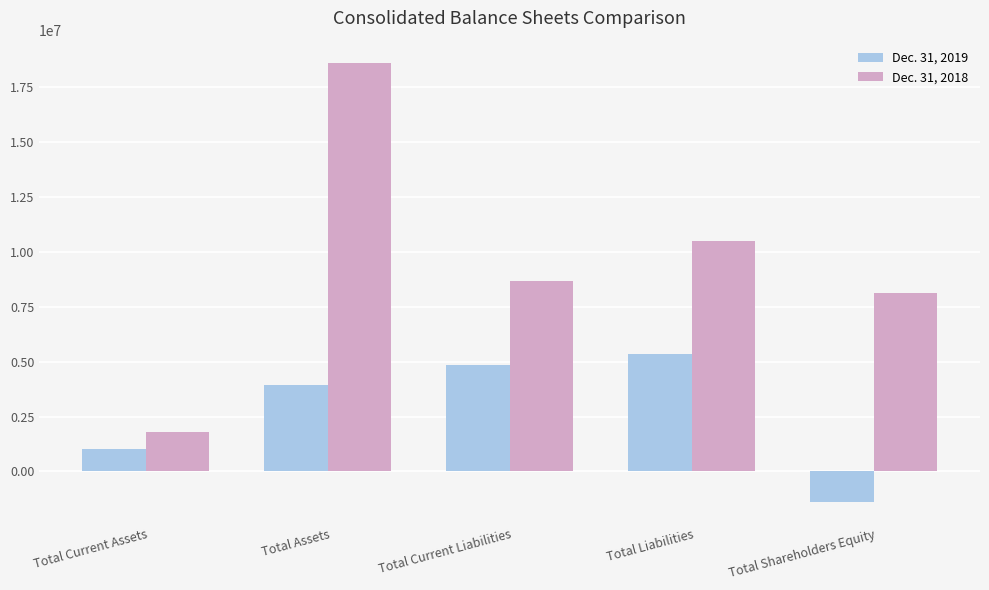

The value of Dec. 31, 2018 at Total Assets is 6159216. True or false?

False